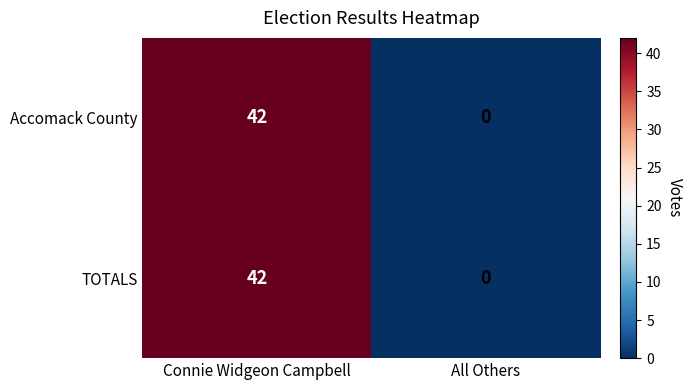

What is the sum of the Accomack County values at All Others and Connie Widgeon Campbell?

42